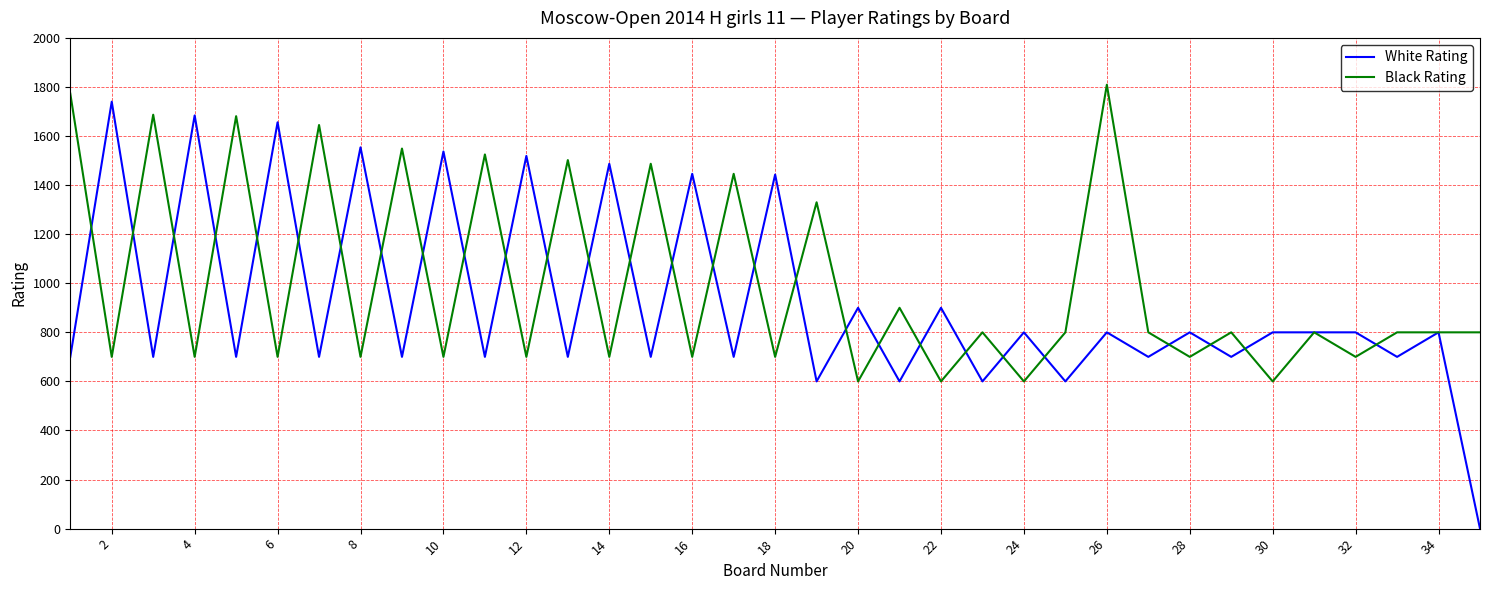

Which series has the largest range (max minus min)?

White Rating